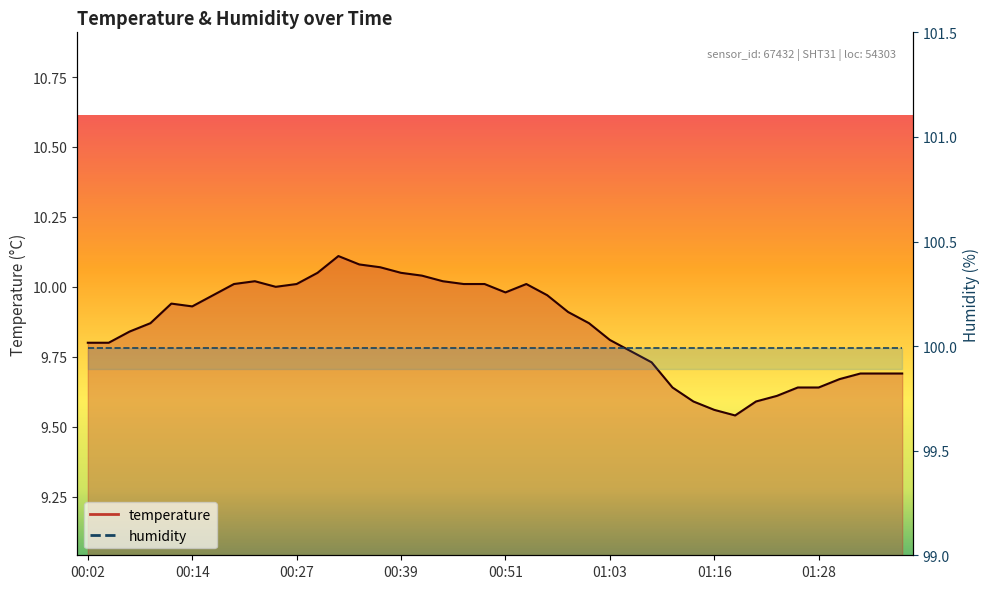

Is it true that the value at 01:23 is 9.6?

True